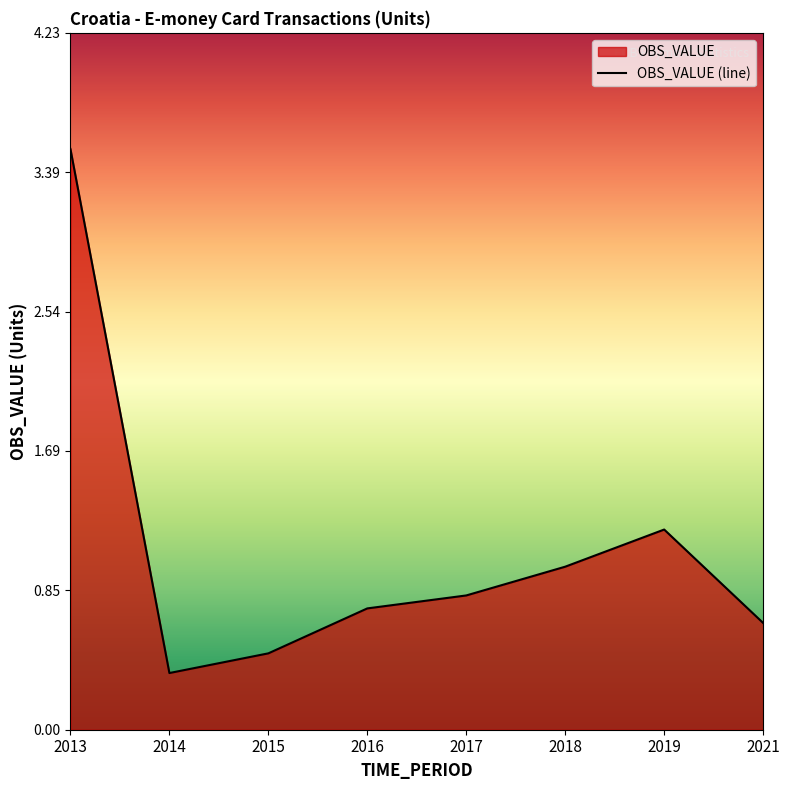

How many lines are shown in the chart?

1